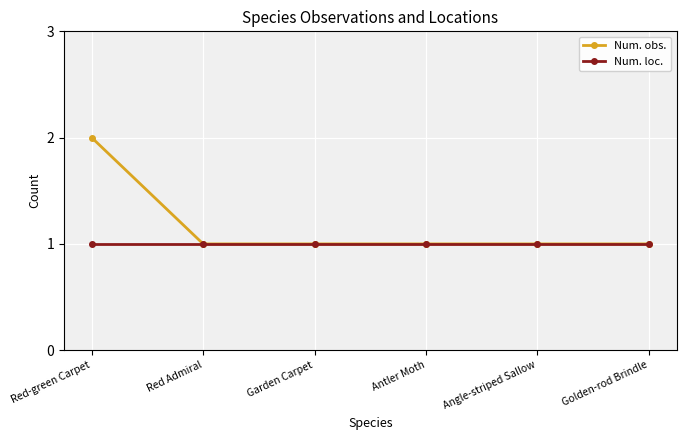

Reading right to left, what are all the values shown in this chart?

Num. obs.: Golden-rod Brindle=1	Angle-striped Sallow=1	Antler Moth=1	Garden Carpet=1	Red Admiral=1	Red-green Carpet=2
Num. loc.: Golden-rod Brindle=1	Angle-striped Sallow=1	Antler Moth=1	Garden Carpet=1	Red Admiral=1	Red-green Carpet=1